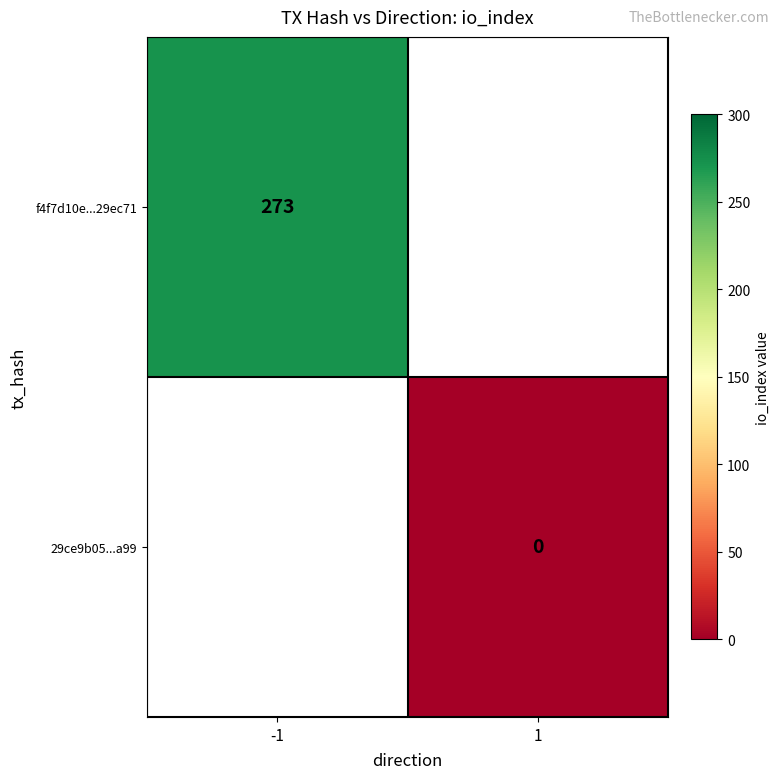

Is it true that f4f7d10e...29ec71 equals 273 at -1?

True